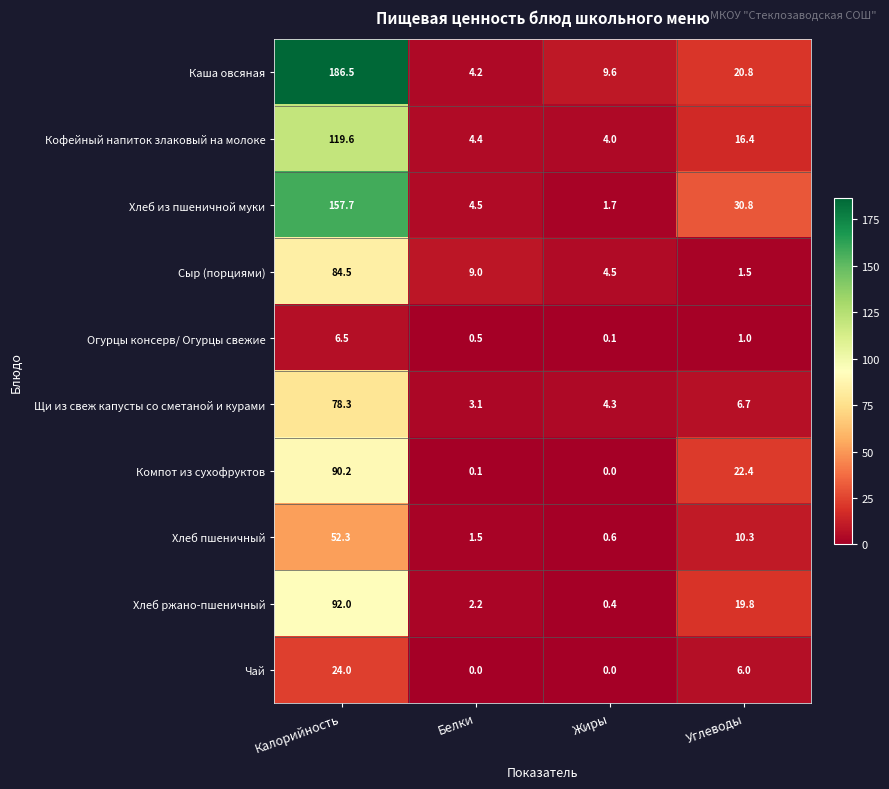

The value of Чай at Калорийность is 6.8. True or false?

False